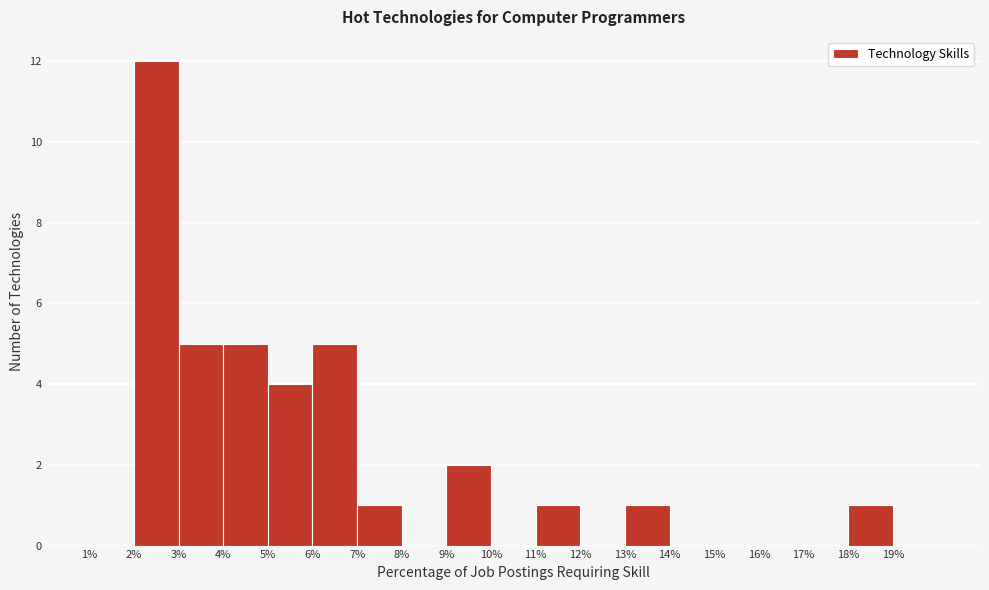

Reading left to right, transcribe this chart: for each bar, give the range it covers on the x-axis and its height. The values are not printed on the chart, so give them approximately, as read against the axis.

1 to 2: 0
2 to 3: 12
3 to 4: 5
4 to 5: 5
5 to 6: 4
6 to 7: 5
7 to 8: 1
8 to 9: 0
9 to 10: 2
10 to 11: 0
11 to 12: 1
12 to 13: 0
13 to 14: 1
14 to 15: 0
15 to 16: 0
16 to 17: 0
17 to 18: 0
18 to 19: 1
19 to 20: 0